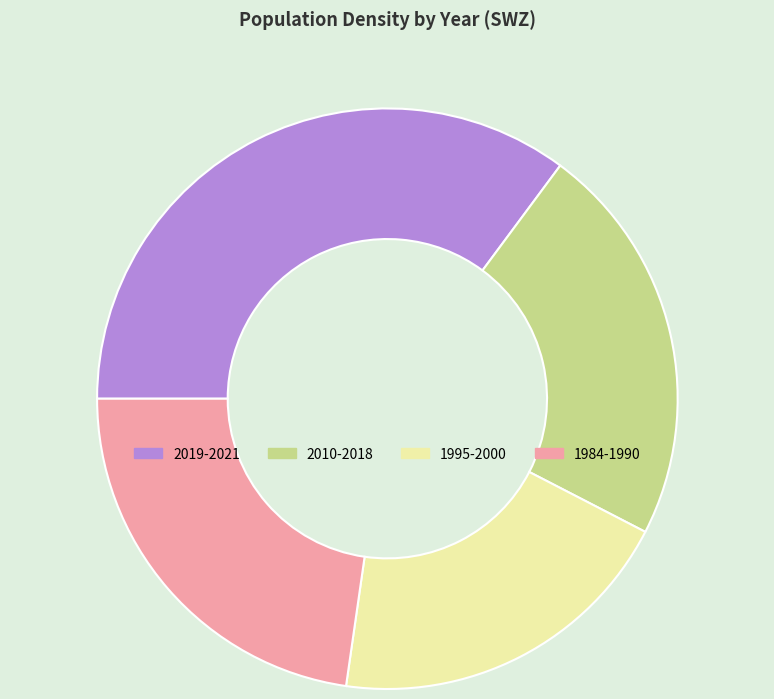

Is it true that 1984-1990 is 36% of the pie?

False